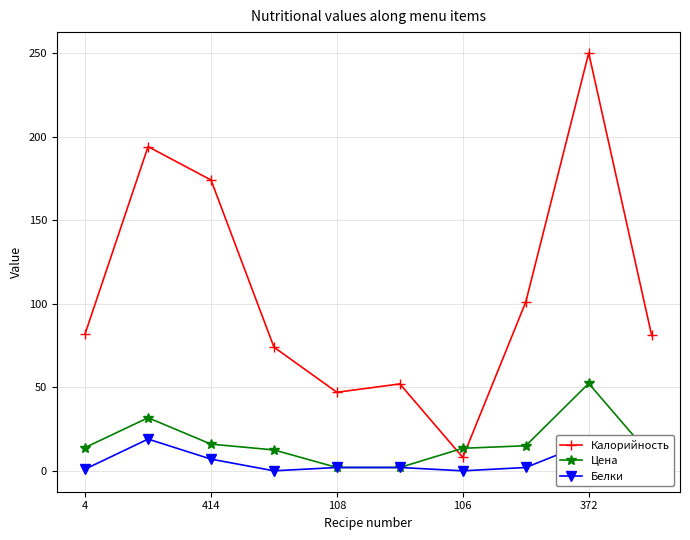

The Цена series shows 47.2 at 414. True or false?

False